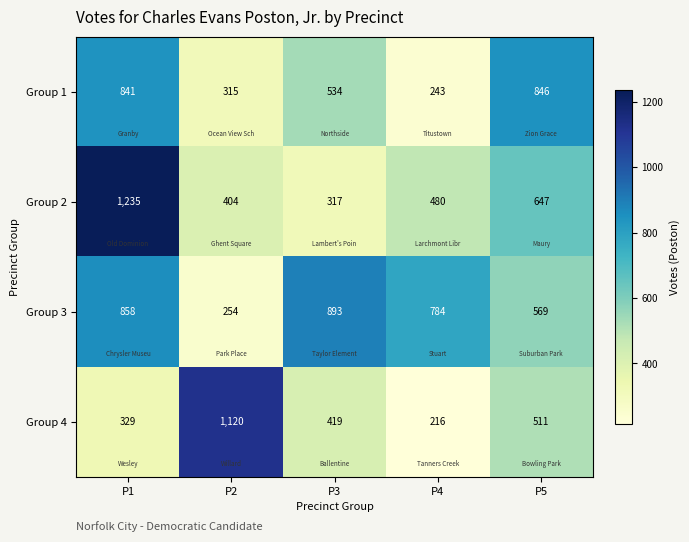

The Group 1 series shows 534 at P3. True or false?

True